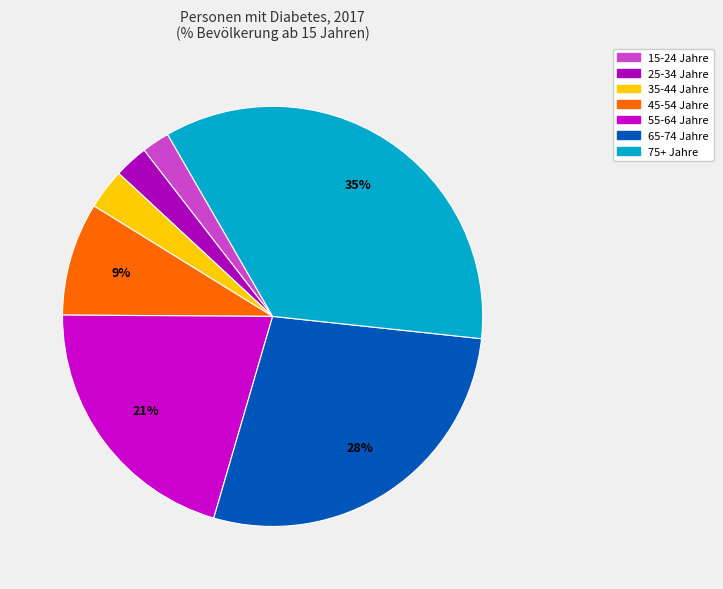

To the nearest percent, what portion does 45-54 Jahre represent?

9%